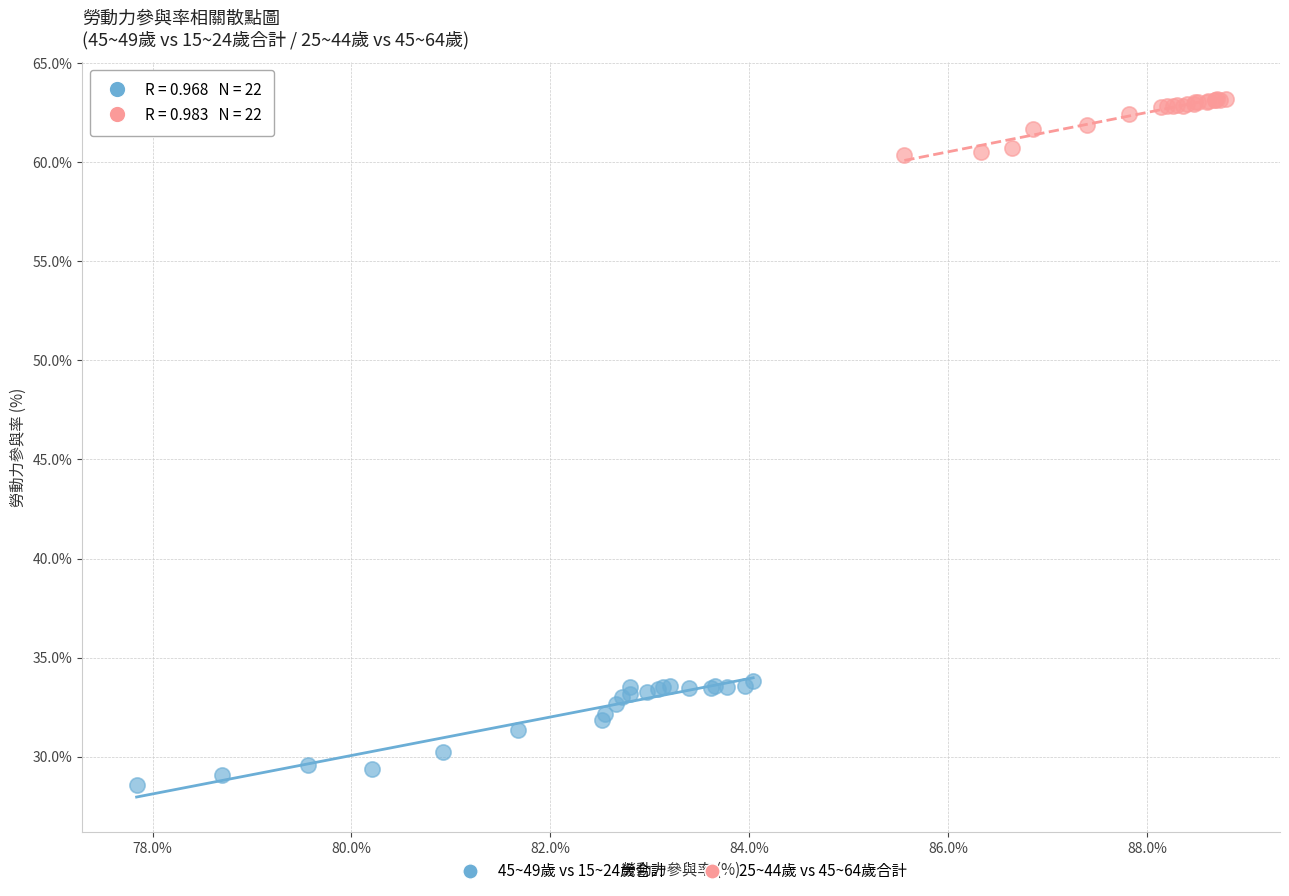

What are all the series names shown in the legend?

45~49歲 vs 15~24歲合計, 25~44歲 vs 45~64歲合計